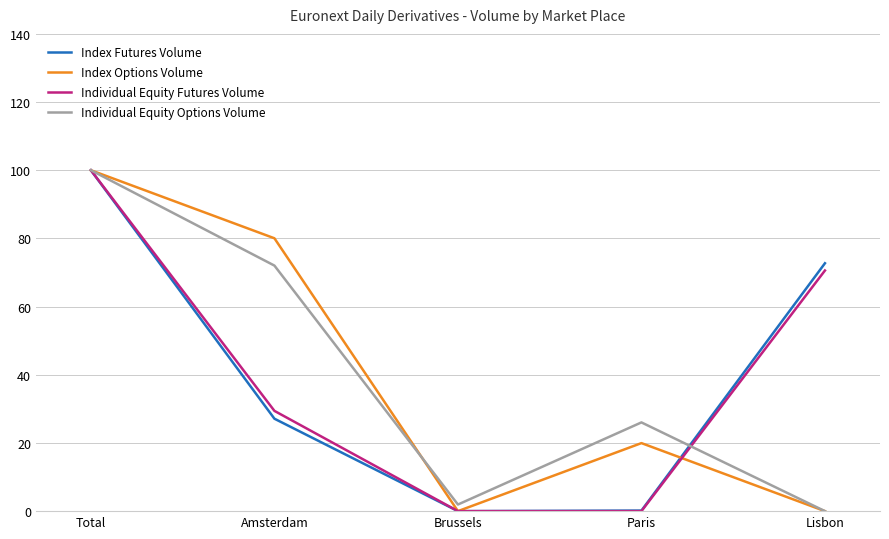

How many values in the Index Futures Volume series exceed 27?

3